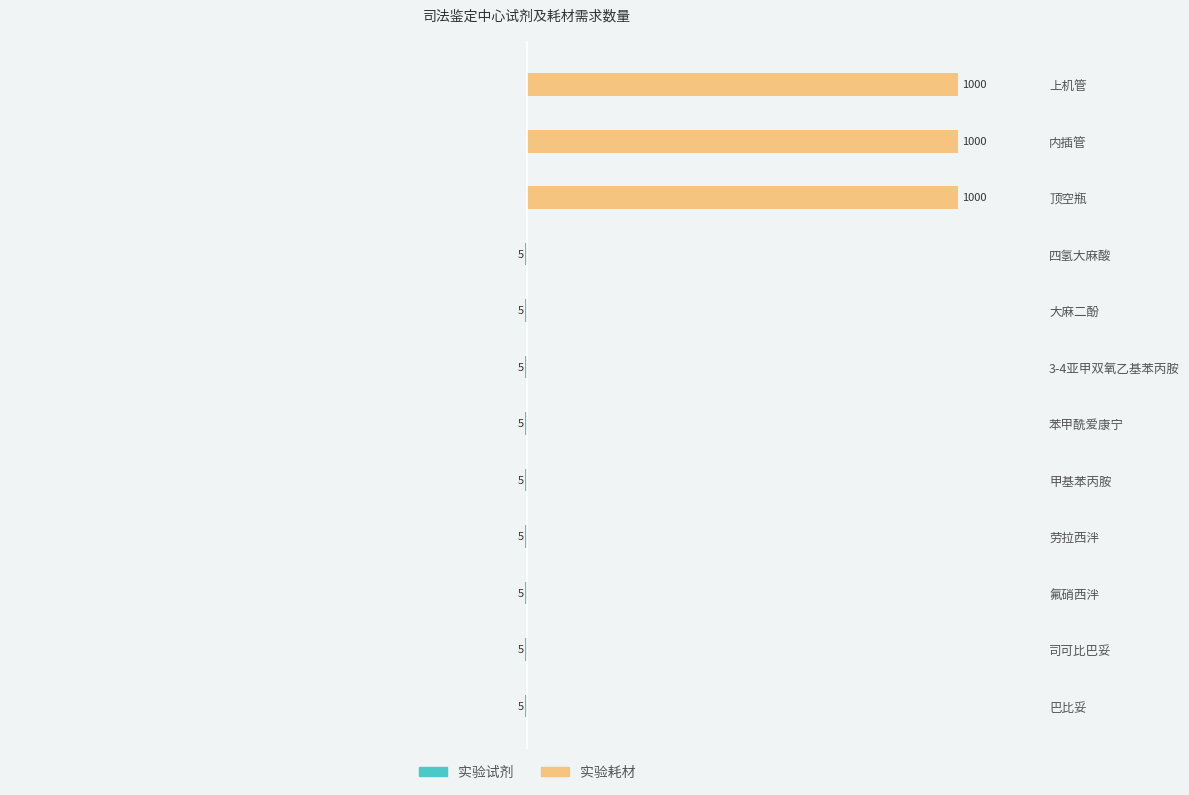

How many values in 实验耗材 are above zero?

3